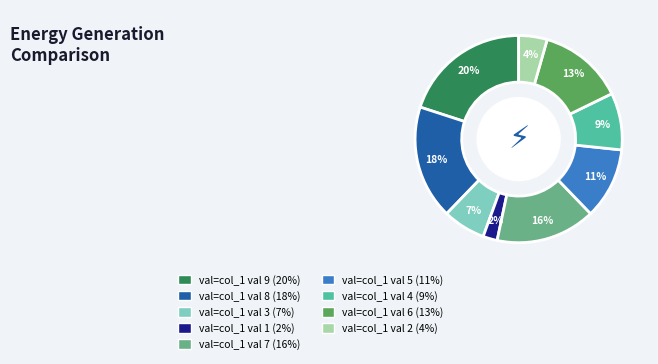

To the nearest percent, what is the average slice percentage?

11%